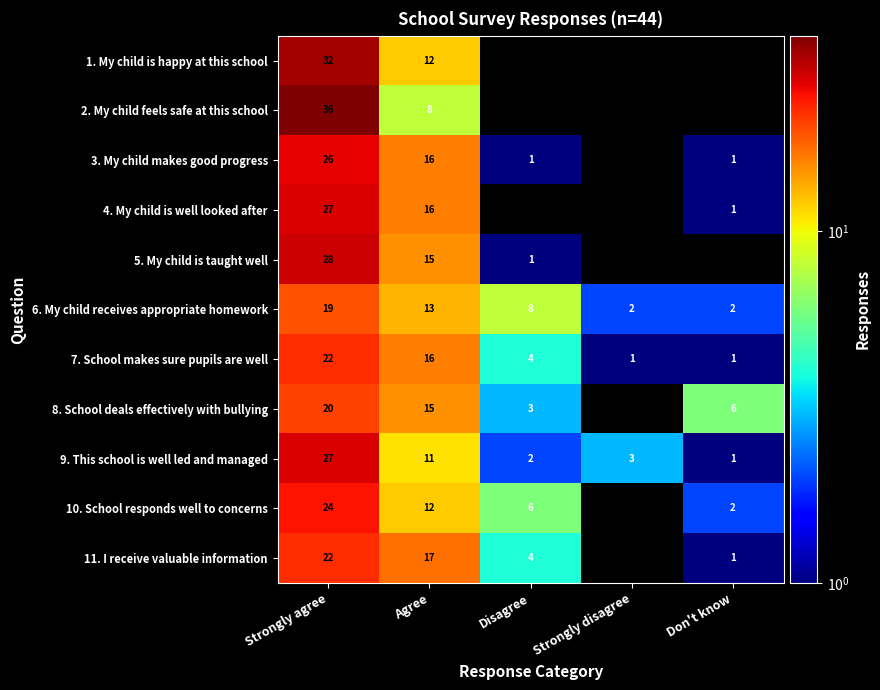

Is the value of 3. My child makes good progress at Don't know greater than the value of 4. My child is well looked after at Agree?

No